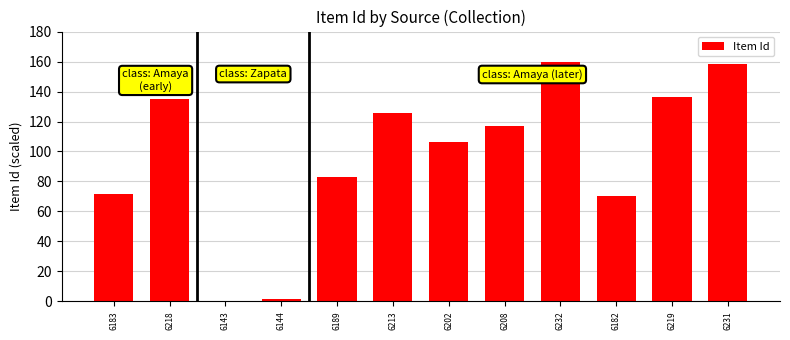

What is the difference between the values at 6143 and 6219?

136.6